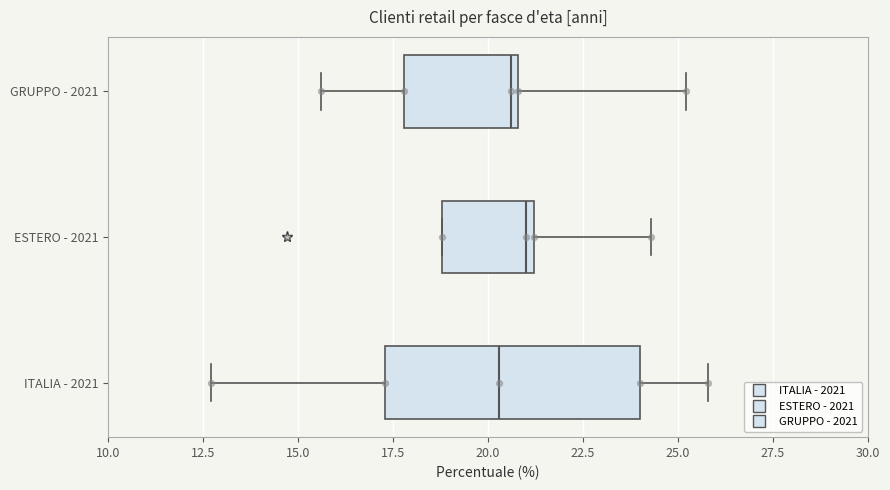

Reading bottom to top, read every box against the x-axis: the position of its median line, the range the box covers, and the ends of its whiskers. The values are not printed on the chart, so give them approximately, as read against the axis.

ITALIA - 2021: median 20.5, box 17.5 to 24.0, whiskers 12.5 to 26.0
ESTERO - 2021: median 21.0 (just left of the box's right edge), box 19.0 to 21.0, whiskers 19.0 to 24.5
GRUPPO - 2021: median 20.5, box 18.0 to 21.0, whiskers 15.5 to 25.0